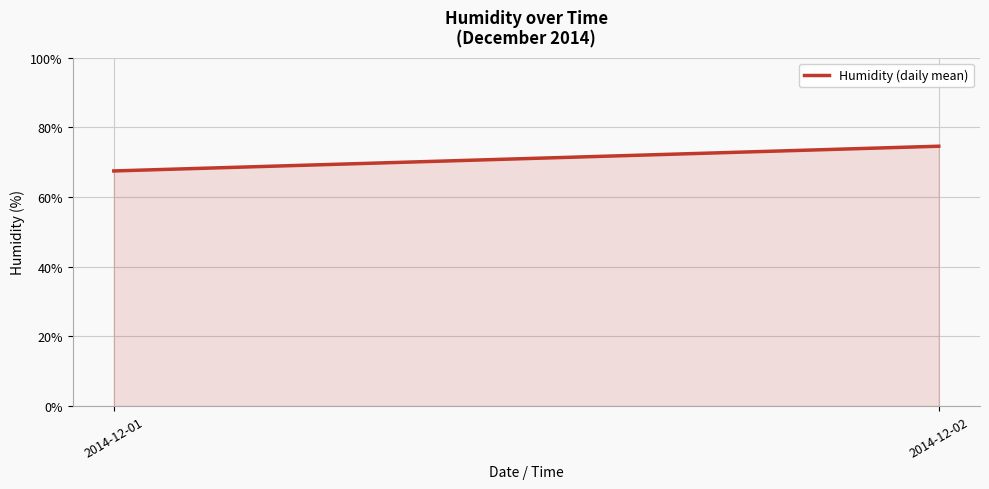

The chart shows a value of 74.6 at 2014-12-02. True or false?

True